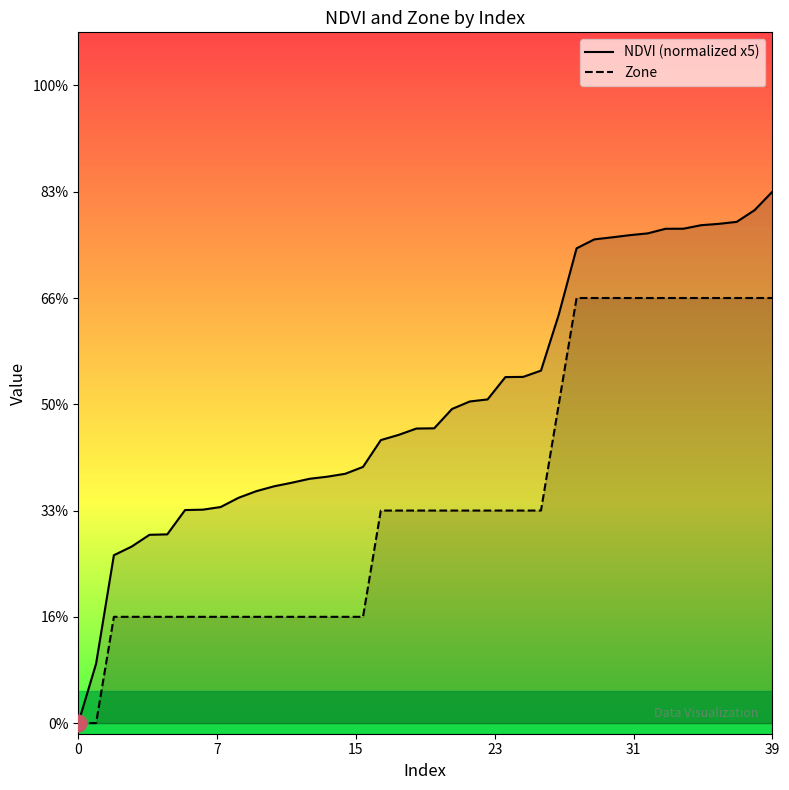

Which series has the largest range (max minus min)?

NDVI (normalized x5)